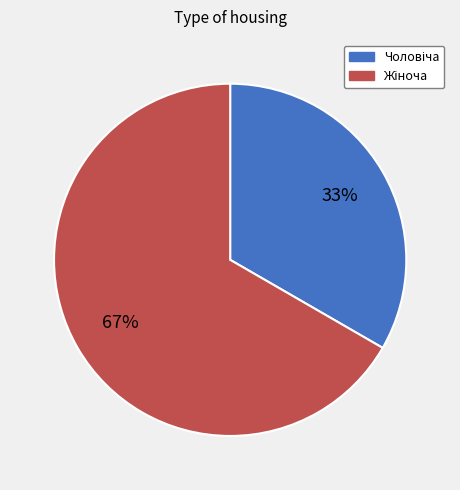

To the nearest percent, what is the average slice percentage?

50%